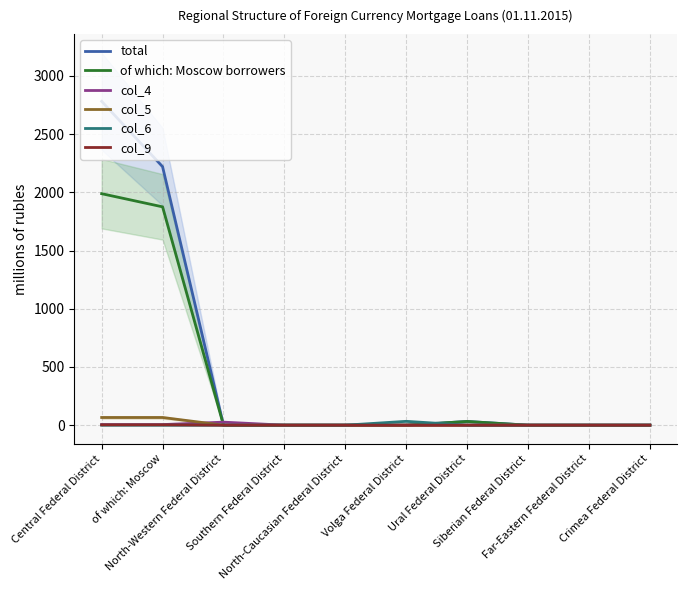

How many data points does each series have?

10